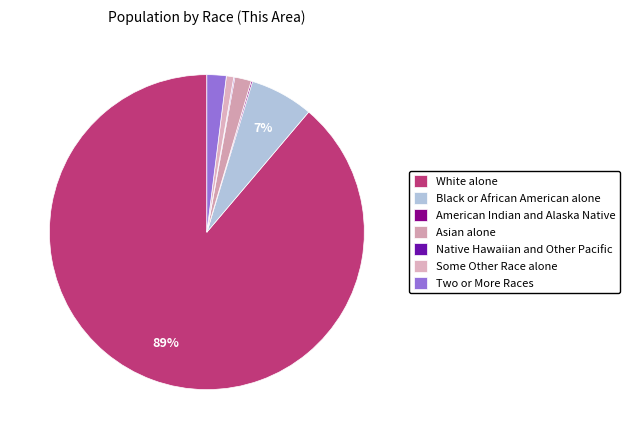

Rank the categories by value from lowest to highest.

Native Hawaiian and Other Pacific, American Indian and Alaska Native, Some Other Race alone, Asian alone, Two or More Races, Black or African American alone, White alone